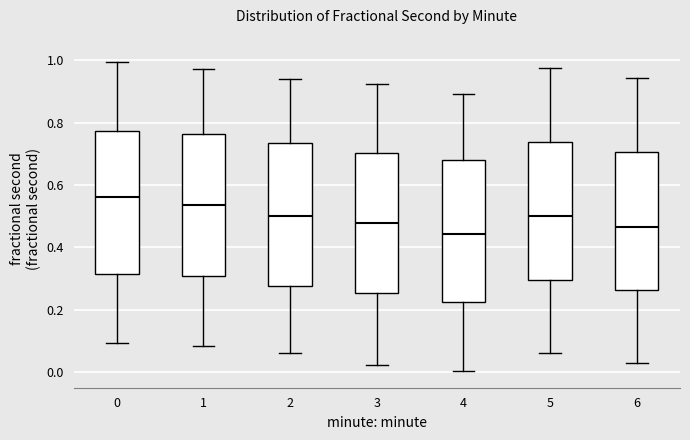

Reading left to right, read every box against the y-axis: the position of its median line, the range the box covers, and the ends of its whiskers. The values are not printed on the chart, so give them approximately, as read against the axis.

0: median 0.56, box 0.32 to 0.78, whiskers 0.10 to 1.00
1: median 0.54, box 0.30 to 0.76, whiskers 0.08 to 0.98
2: median 0.50, box 0.28 to 0.74, whiskers 0.06 to 0.94
3: median 0.48, box 0.26 to 0.70, whiskers 0.02 to 0.92
4: median 0.44, box 0.22 to 0.68, whiskers 0.00 to 0.90
5: median 0.50, box 0.30 to 0.74, whiskers 0.06 to 0.98
6: median 0.46, box 0.26 to 0.70, whiskers 0.02 to 0.94